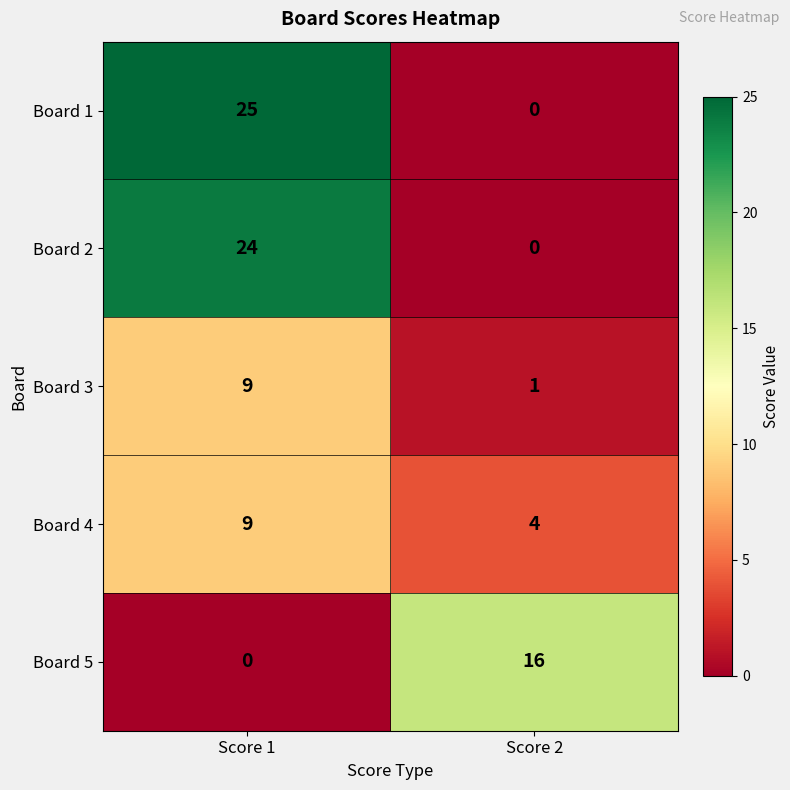

What is the greatest value displayed?

25